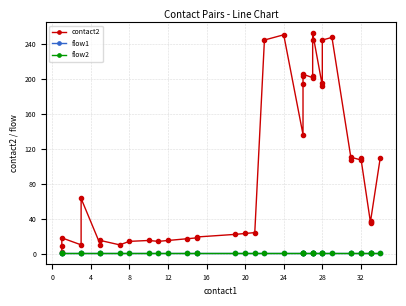

Rank the series by their maximum value, from lowest to highest.

flow1, flow2, contact2